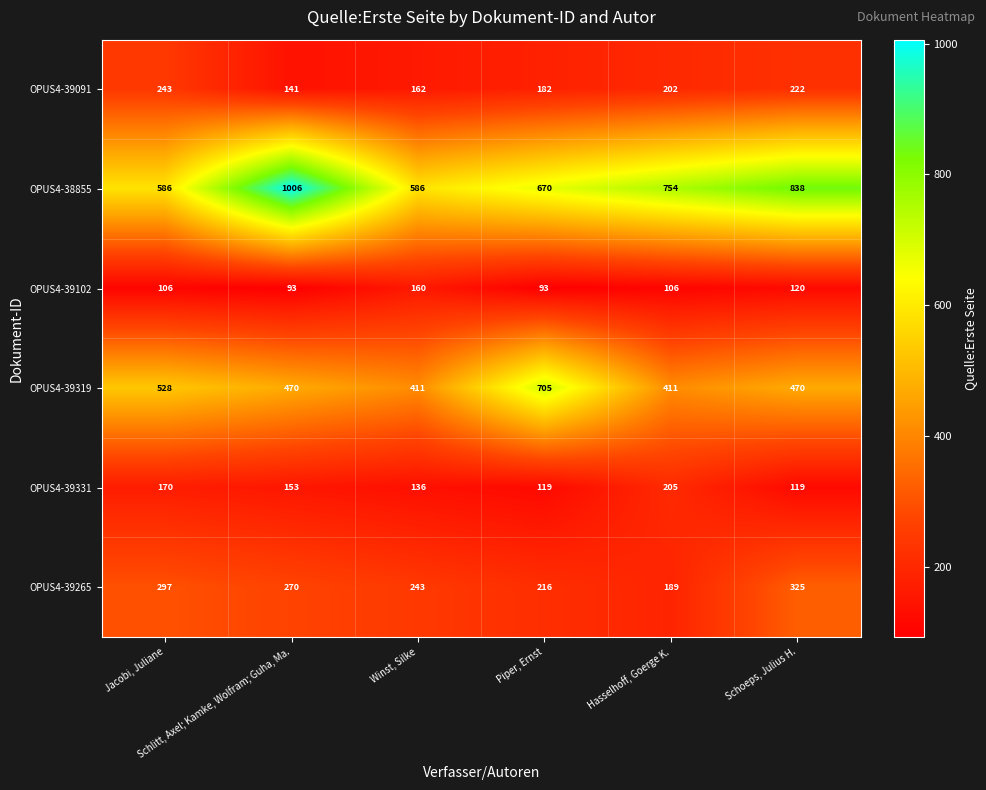

Rank the series by their maximum value, from lowest to highest.

OPUS4-39102, OPUS4-39331, OPUS4-39091, OPUS4-39265, OPUS4-39319, OPUS4-38855